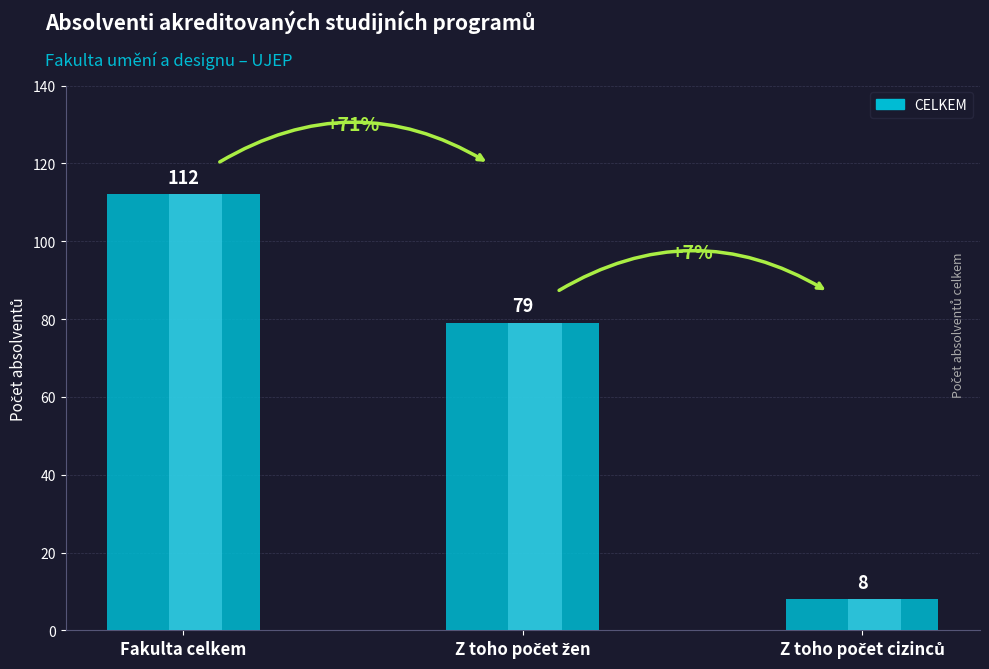

What is the change in value from Z toho počet žen to Z toho počet cizinců?

-71